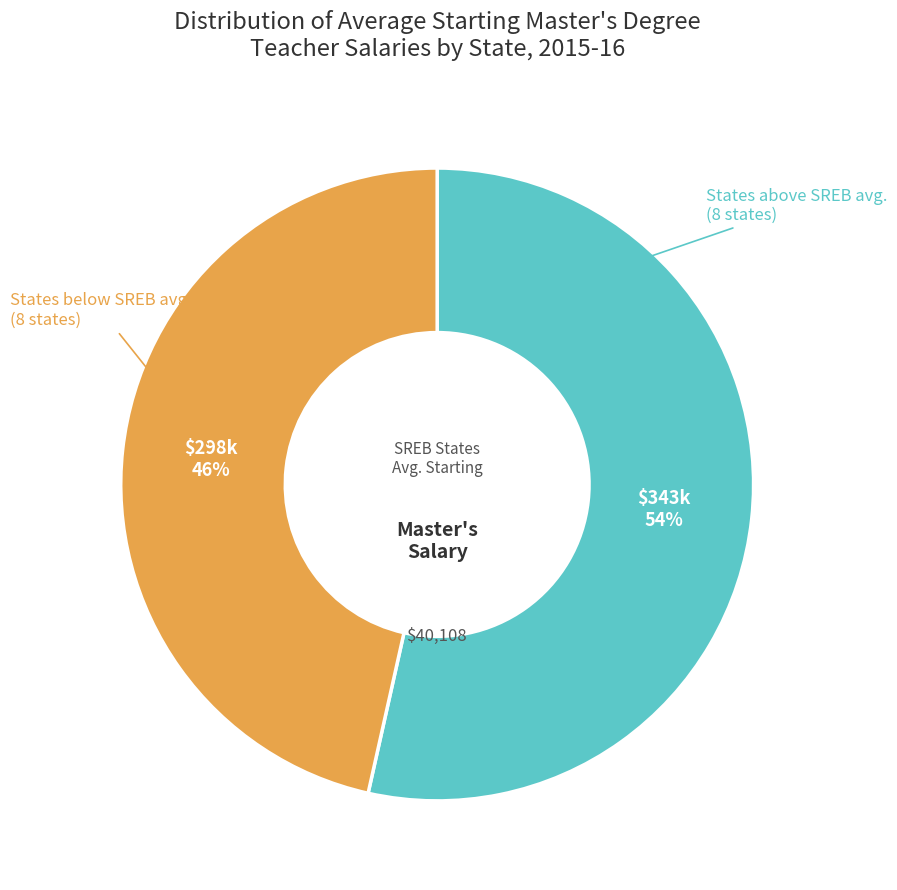

Count the number of slices in the pie.

2